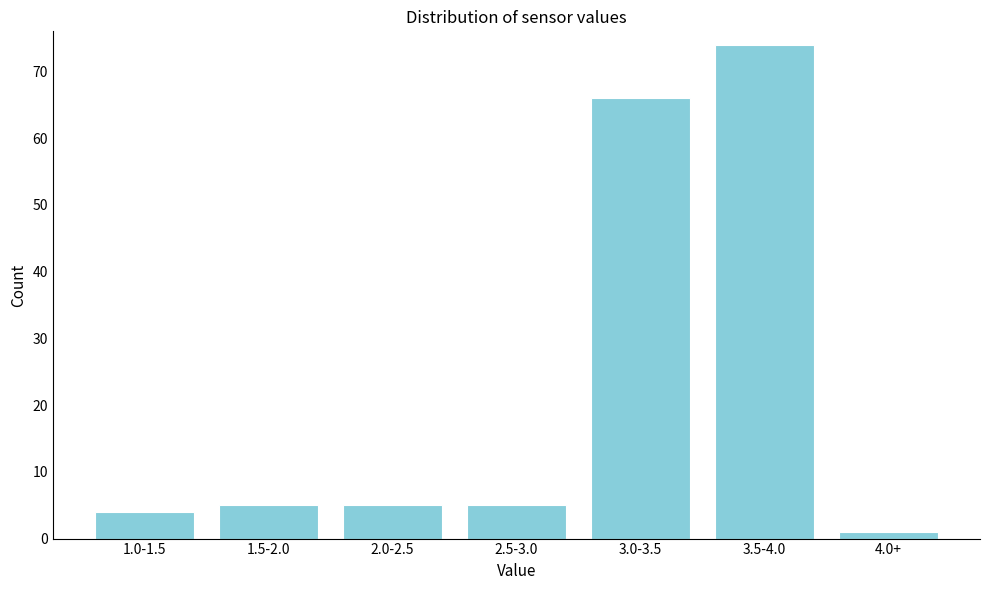

Reading left to right, extract all data points from this chart.

1.0-1.5=4	1.5-2.0=5	2.0-2.5=5	2.5-3.0=5	3.0-3.5=66	3.5-4.0=74	4.0+=1